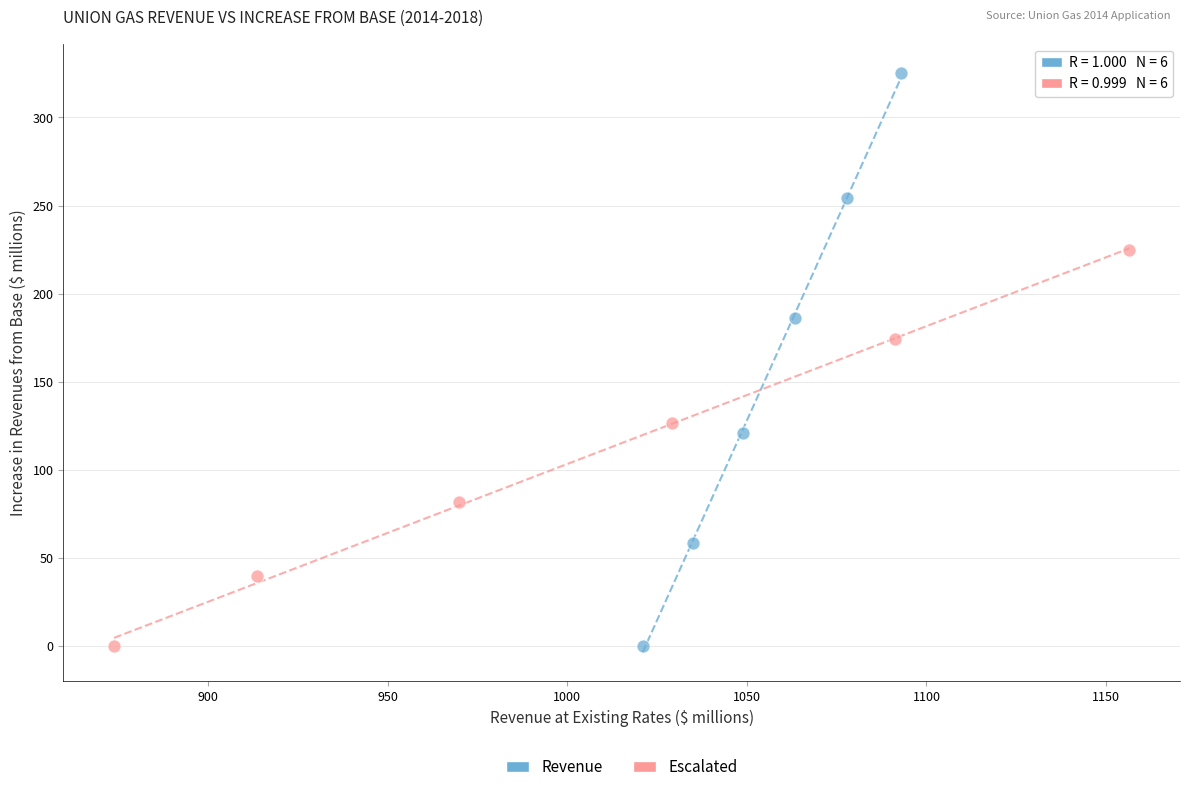

Which series contains the highest Y value?

Revenue